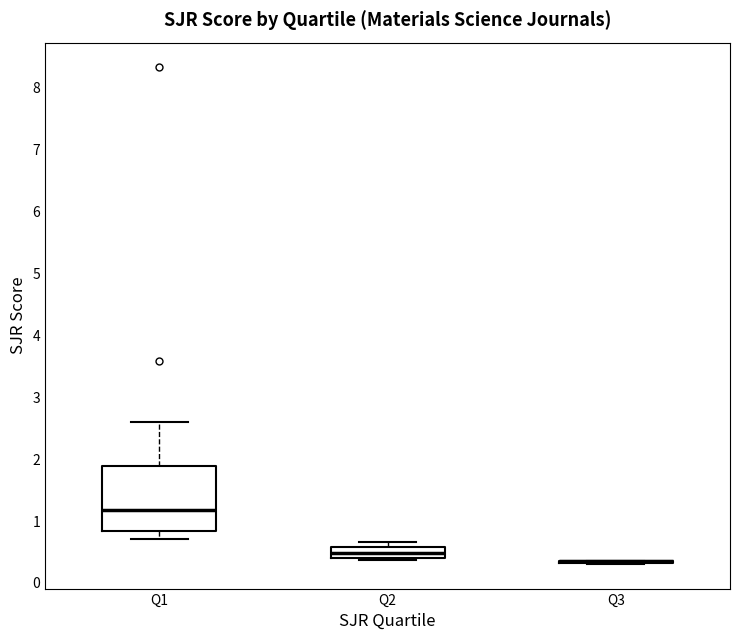

Reading left to right, read every box against the y-axis: the position of its median line, the range the box covers, and the ends of its whiskers. The values are not printed on the chart, so give them approximately, as read against the axis.

Q1: median 1.2, box 0.8 to 1.9, whiskers 0.7 to 2.6
Q2: median 0.5, box 0.4 to 0.6, whiskers 0.4 to 0.7
Q3: box collapsed to a line at 0.3, whiskers 0.3 to 0.4